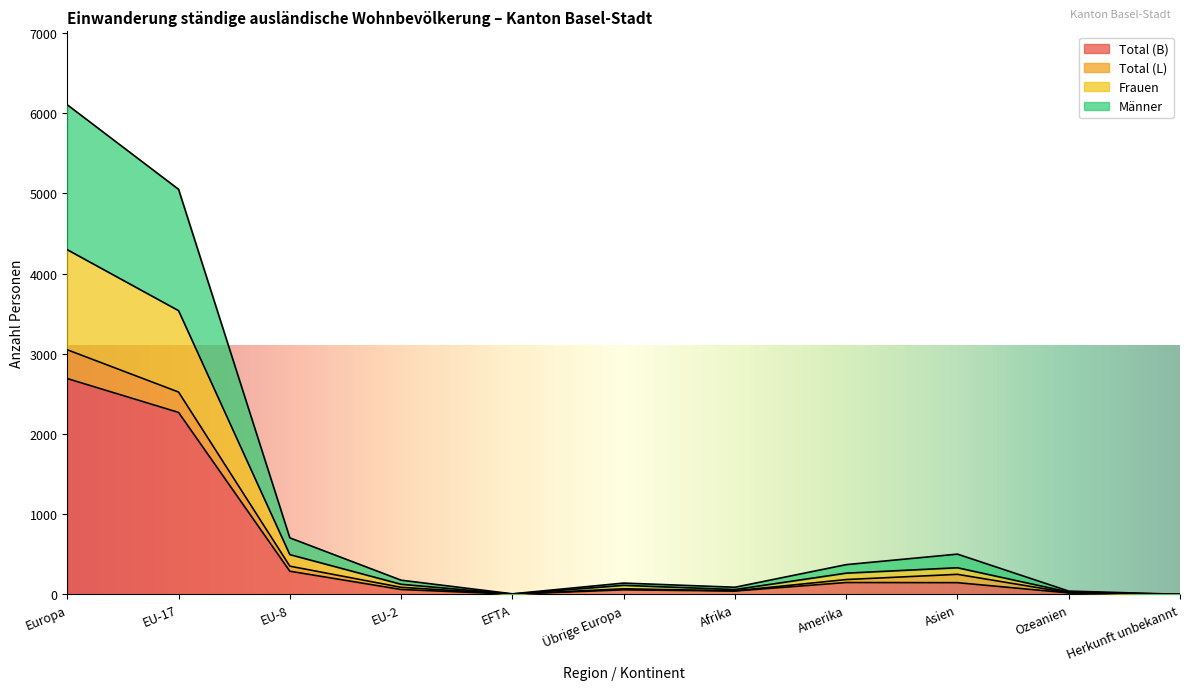

True or false: Frauen has more than 0 interior local peaks.

True